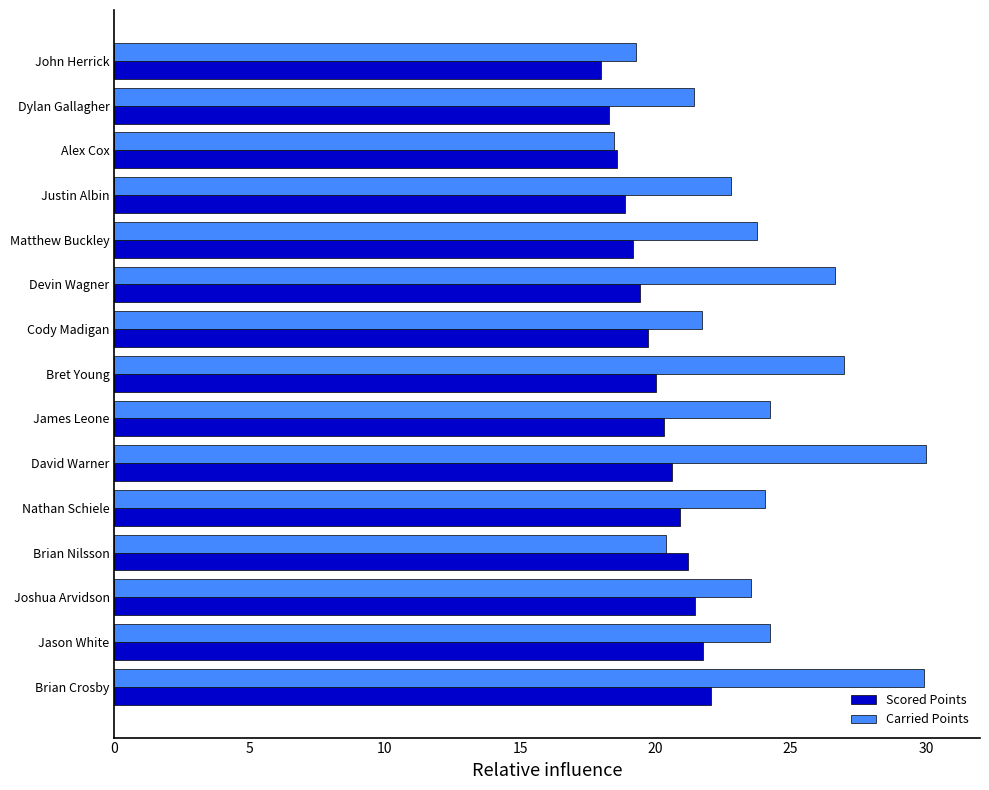

Which series has the largest total across all categories?

Carried Points